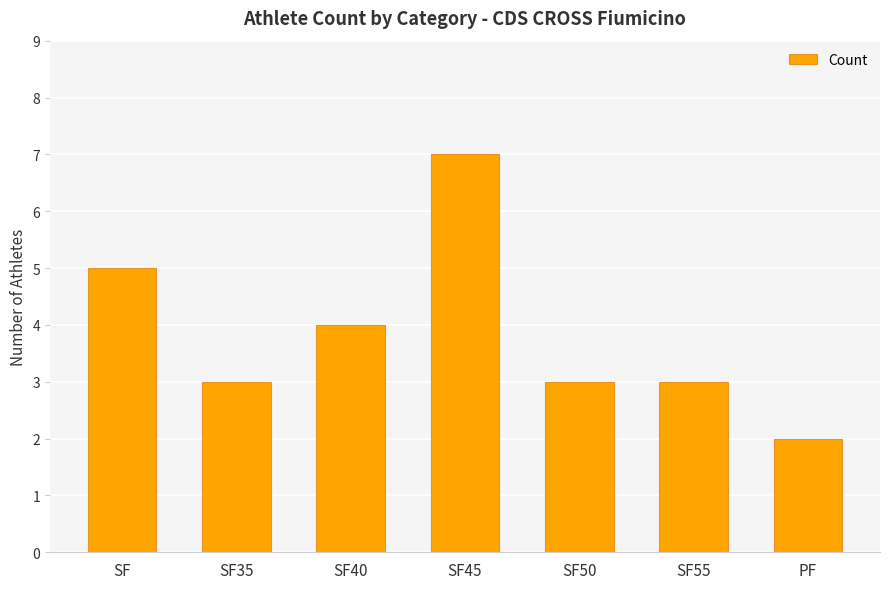

Which category has the highest value across all series?

SF45